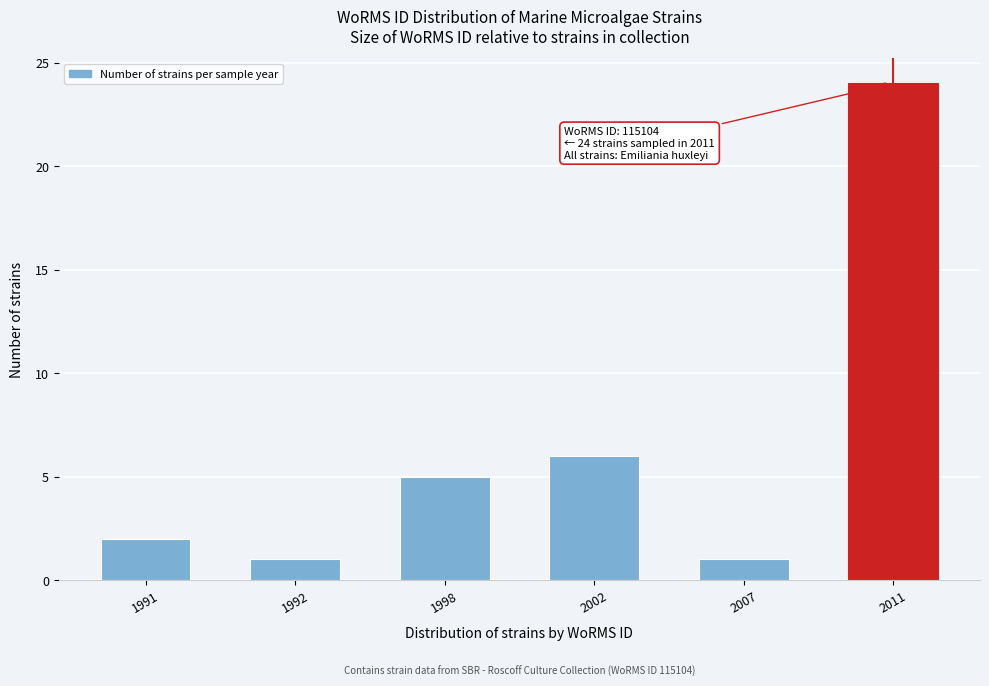

Reading left to right, list all the values displayed in this chart.

2	1	5	6	1	24